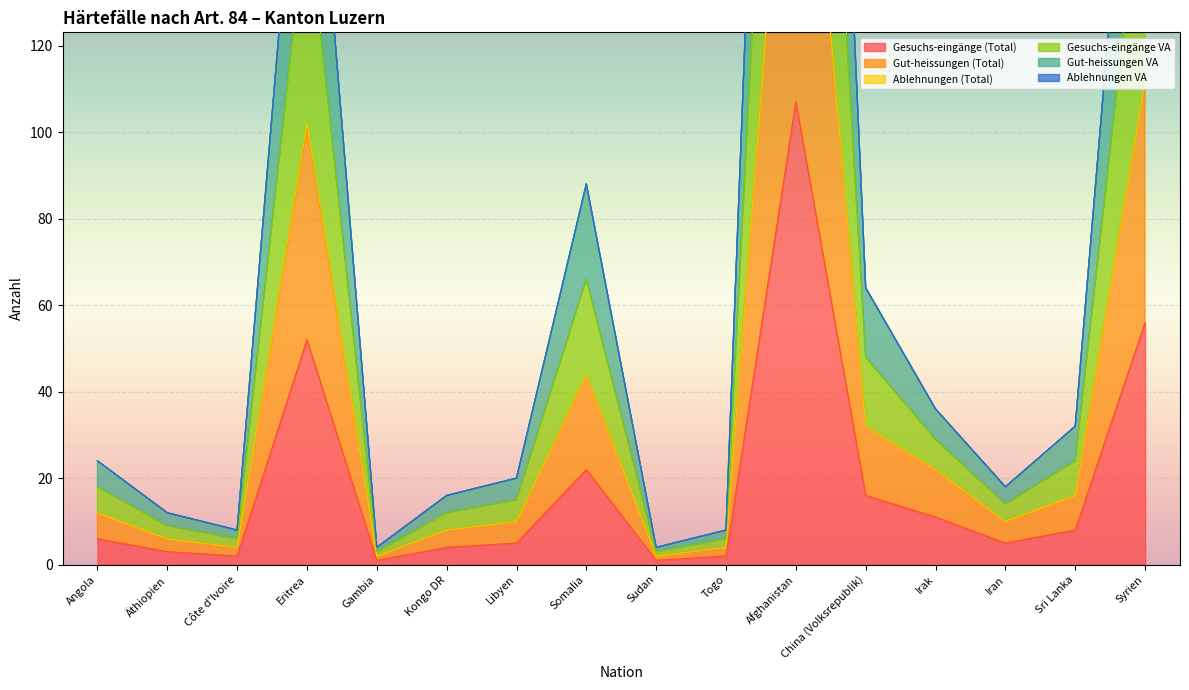

What position from the left is Gambia?

5